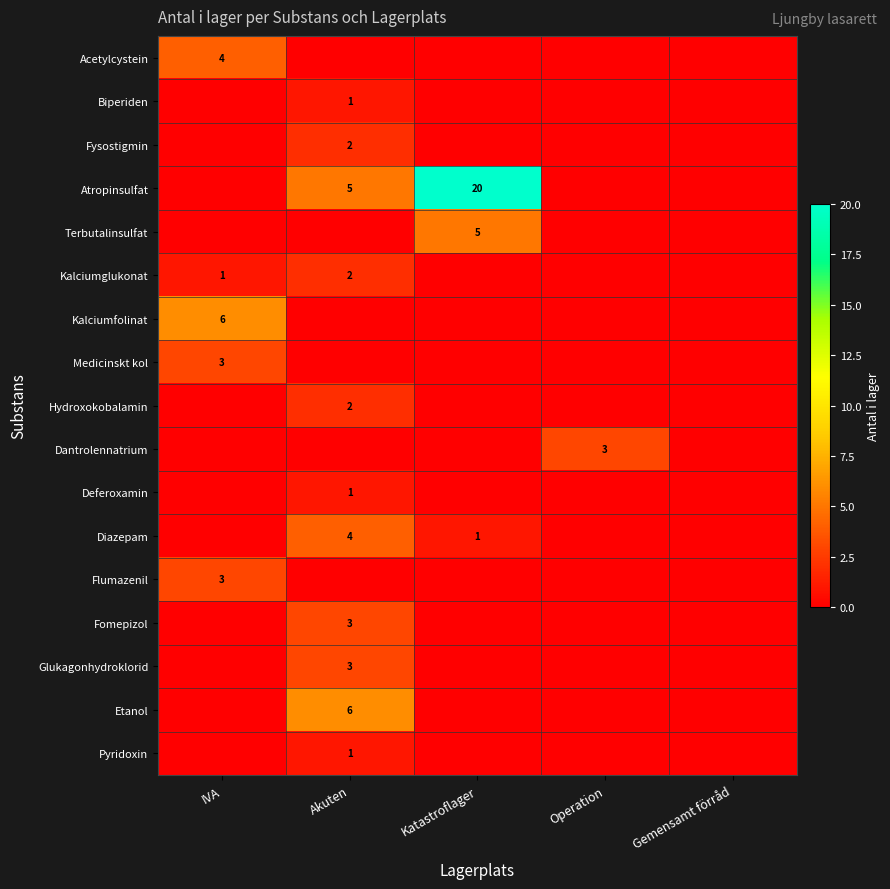

Is it true that Hydroxokobalamin equals 2 at Akuten?

True